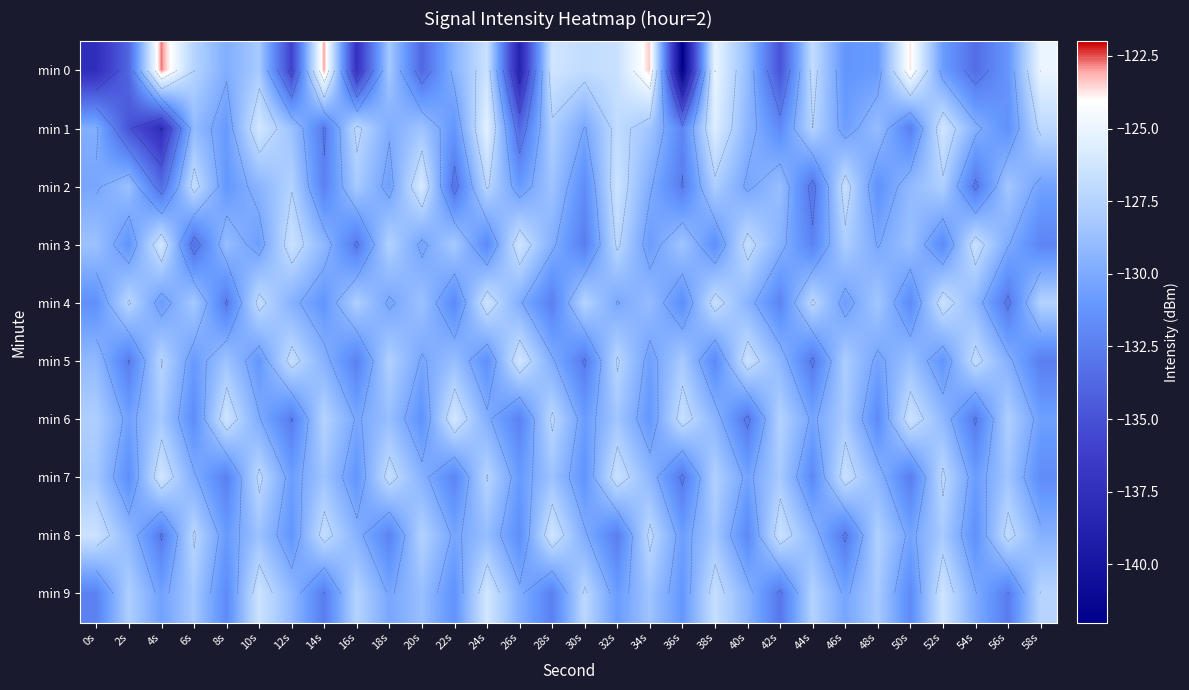

At which label does min 4 first exceed -129?

2s